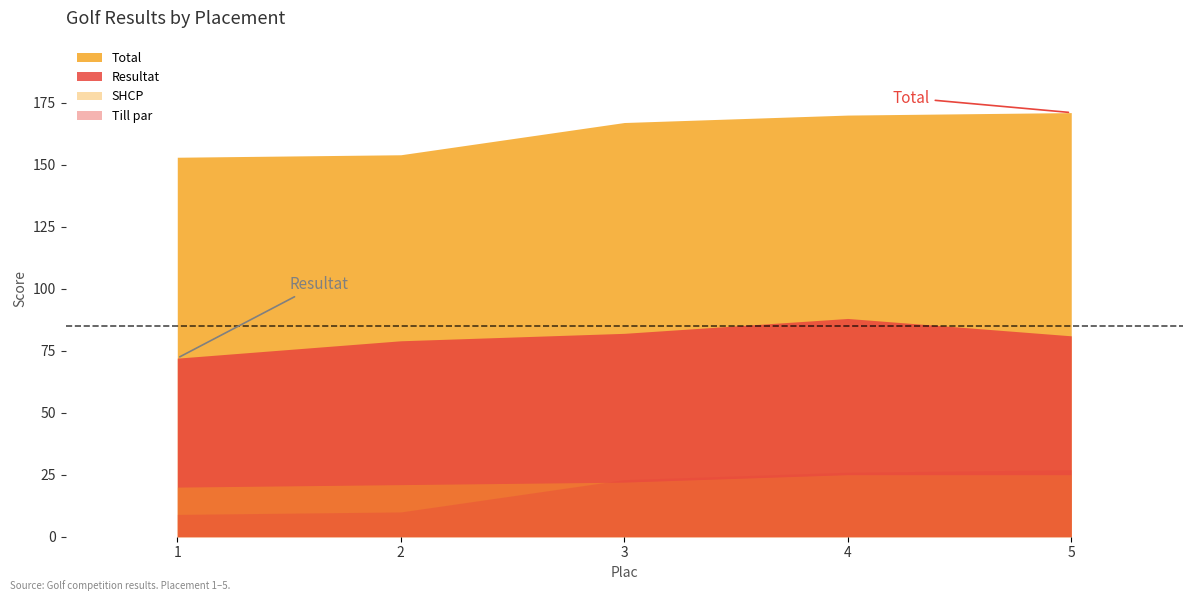

How many lines are shown in the chart?

4